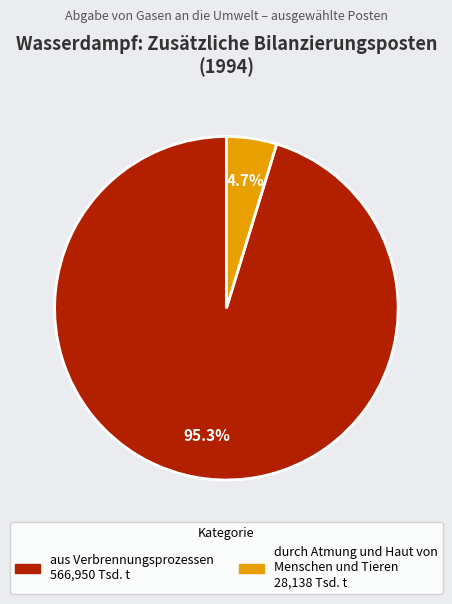

To the nearest percent, what is the difference between the largest and smallest slice percentages?

91%